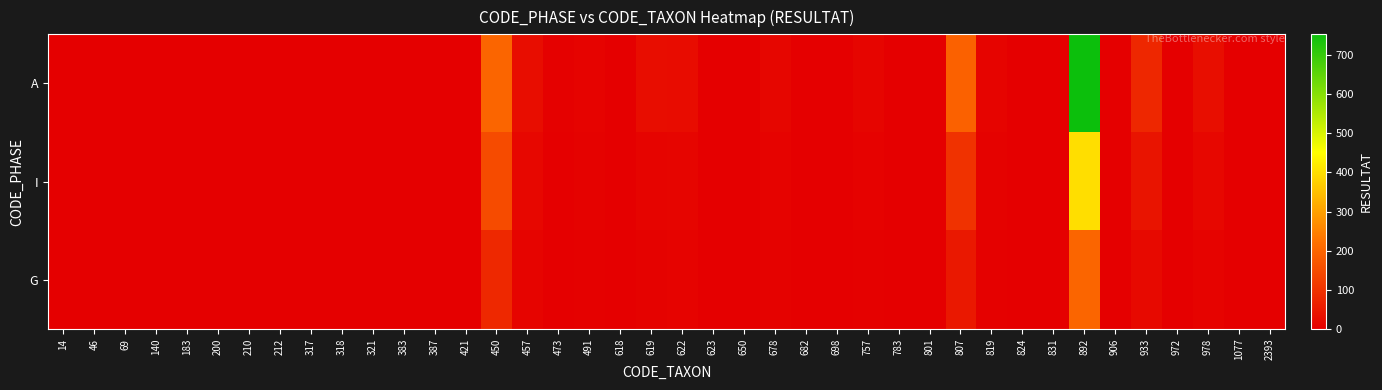

What is the difference between the highest and lowest values at 212?

1